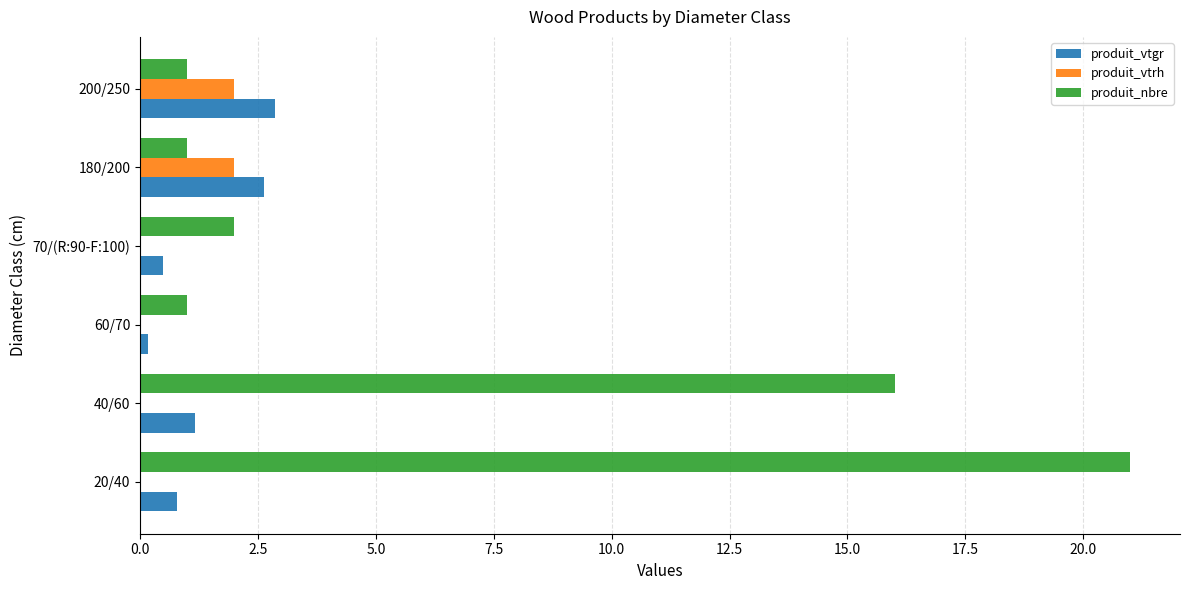

Between 60/70 and 180/200, which series saw the biggest shift?

produit_vtgr